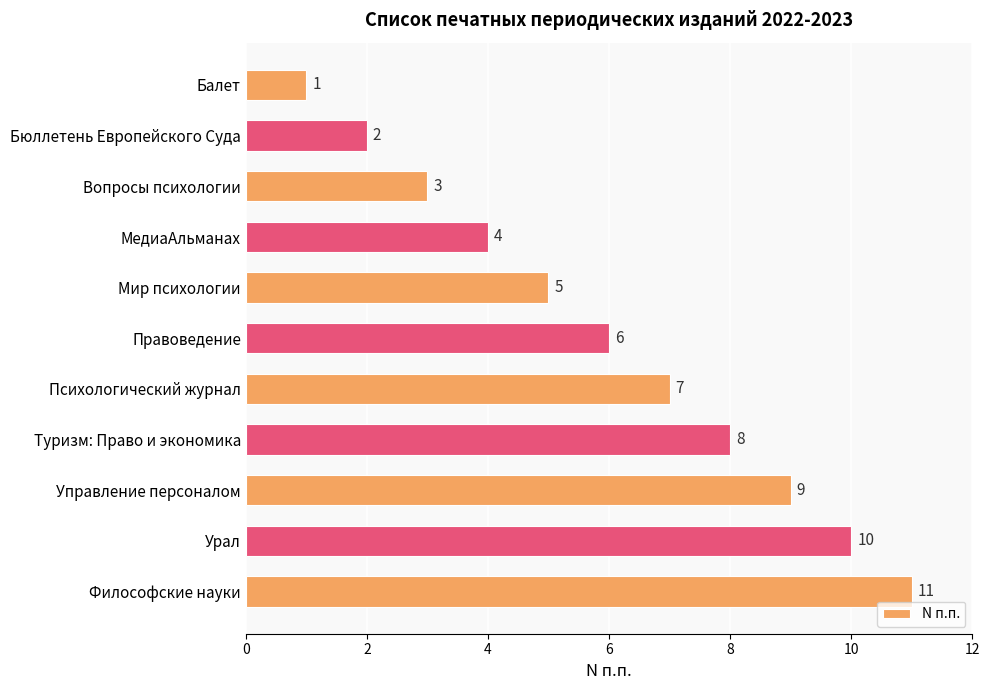

At which category does the chart reach its peak across all series?

Философские науки